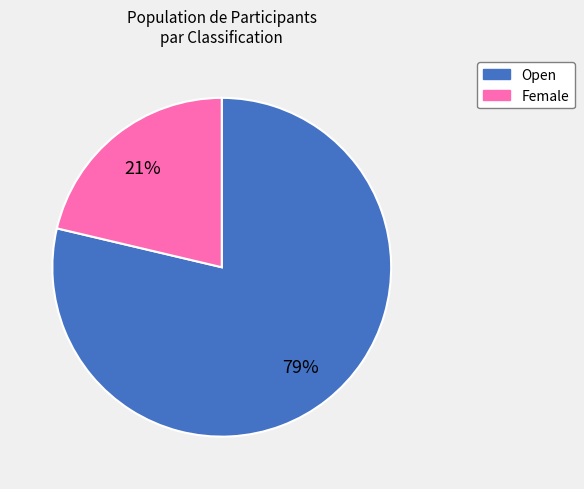

Which category has the biggest portion of the pie?

Open